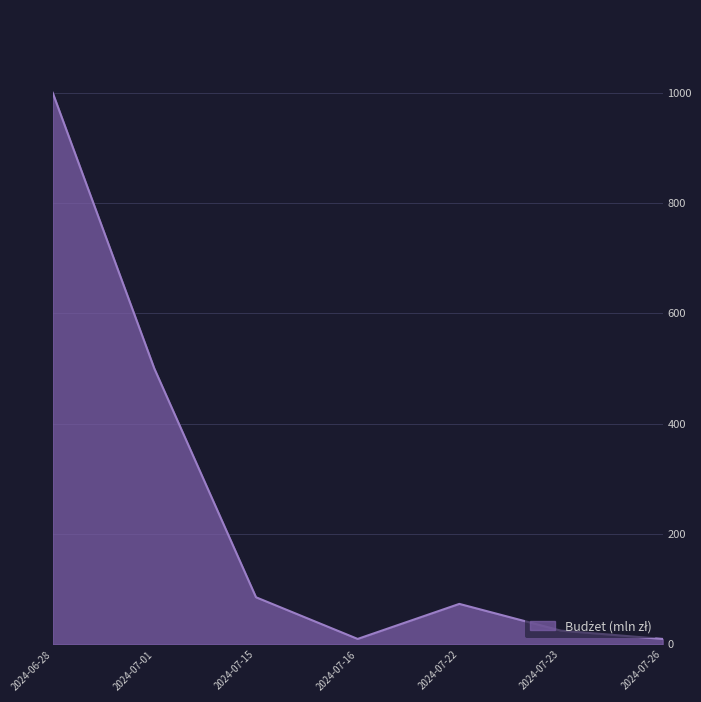

Between 2024-06-28 and 2024-07-23, which is larger?

2024-06-28